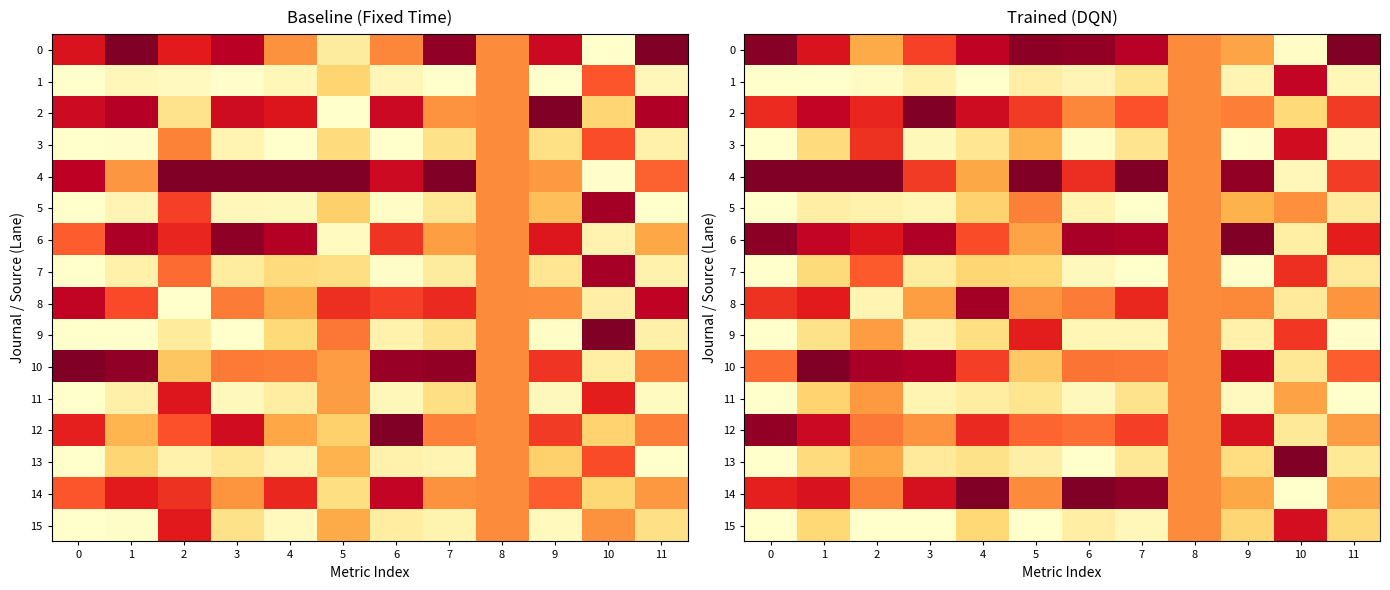

What is the average value of the 9 series?

0.3